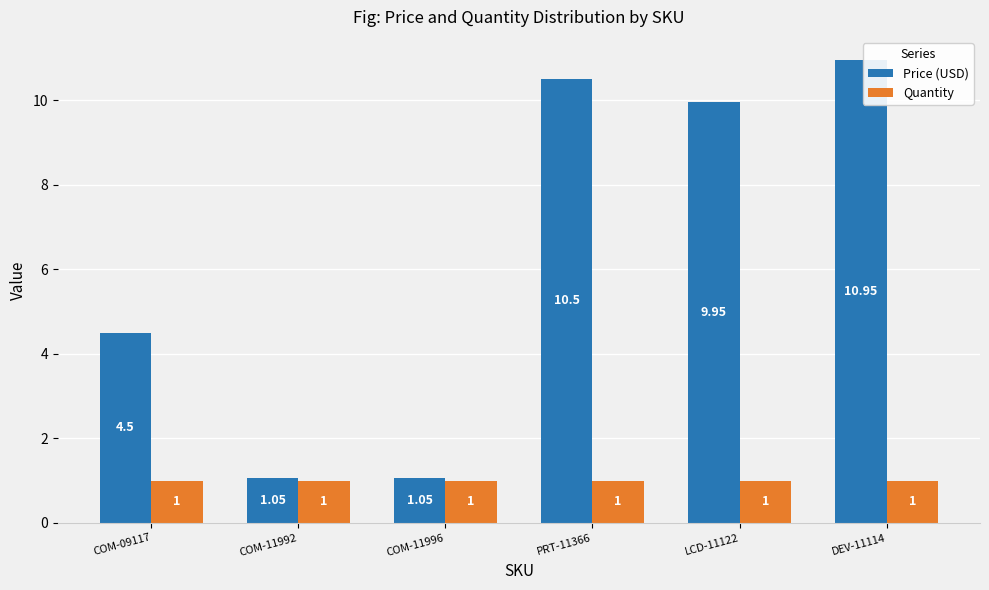

What is the sum of the Price (USD) values at COM-11992 and LCD-11122?

11.0